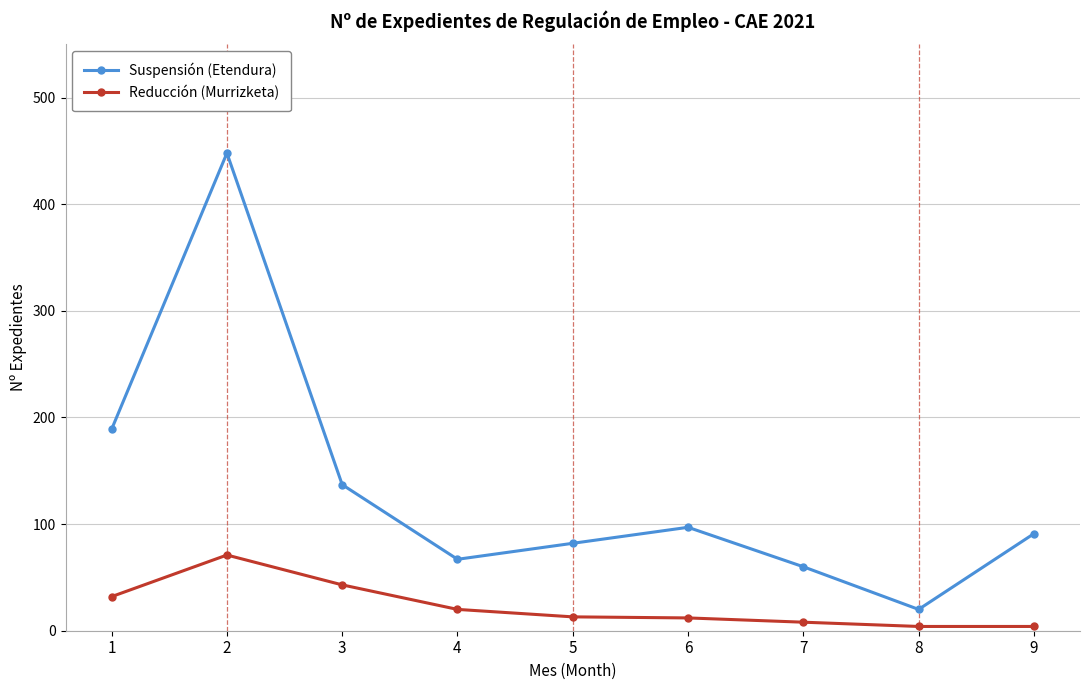

How many lines are shown in the chart?

2